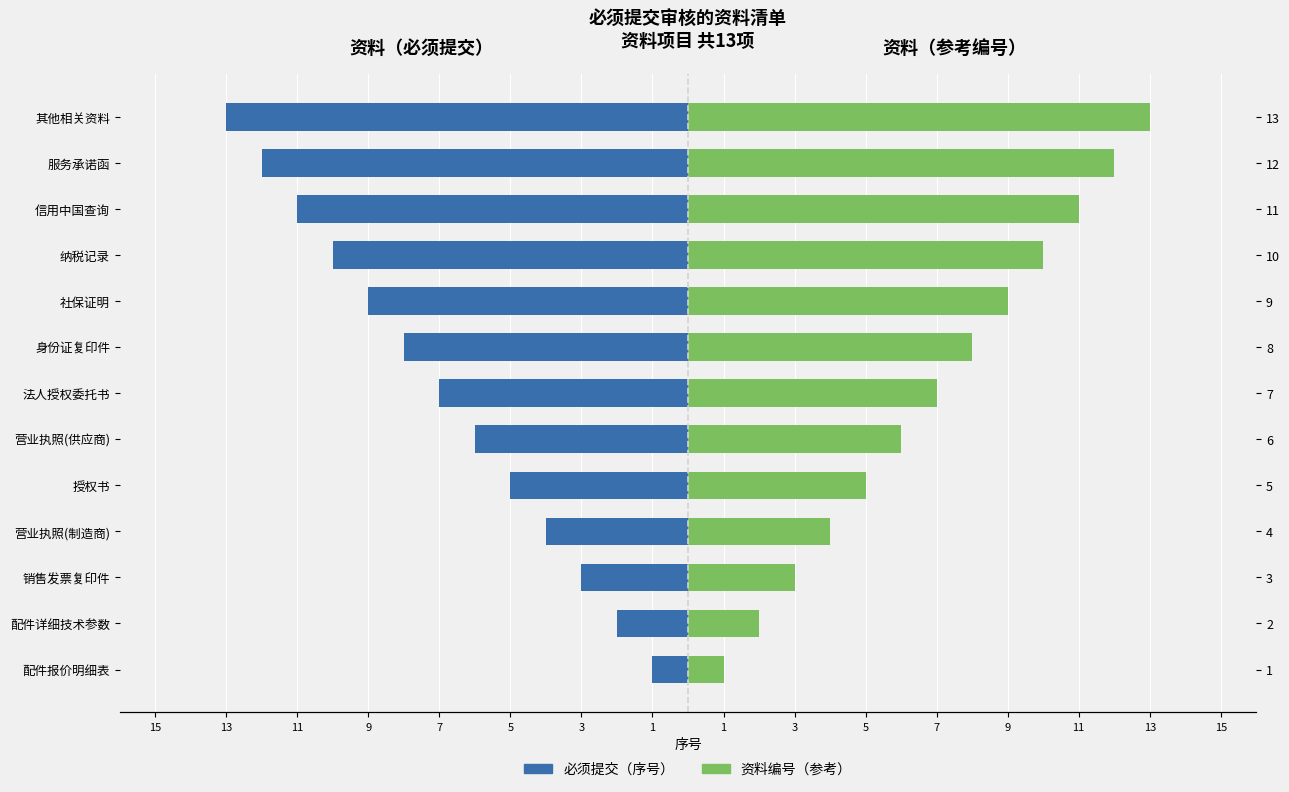

What is the difference between the second highest and minimum values in the 必须提交（序号） series?

11